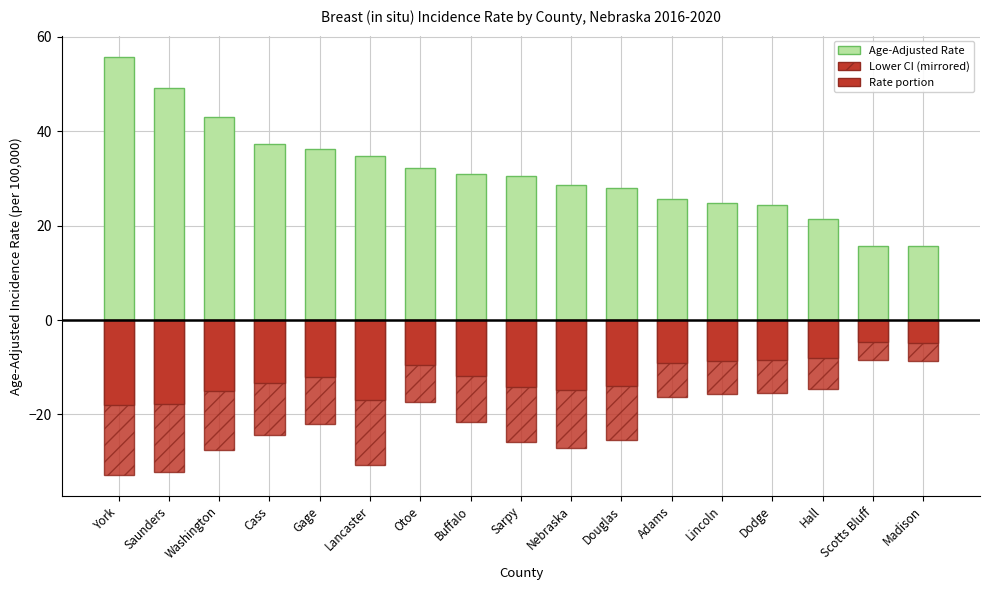

Between Hall and Madison, which is larger?

Hall